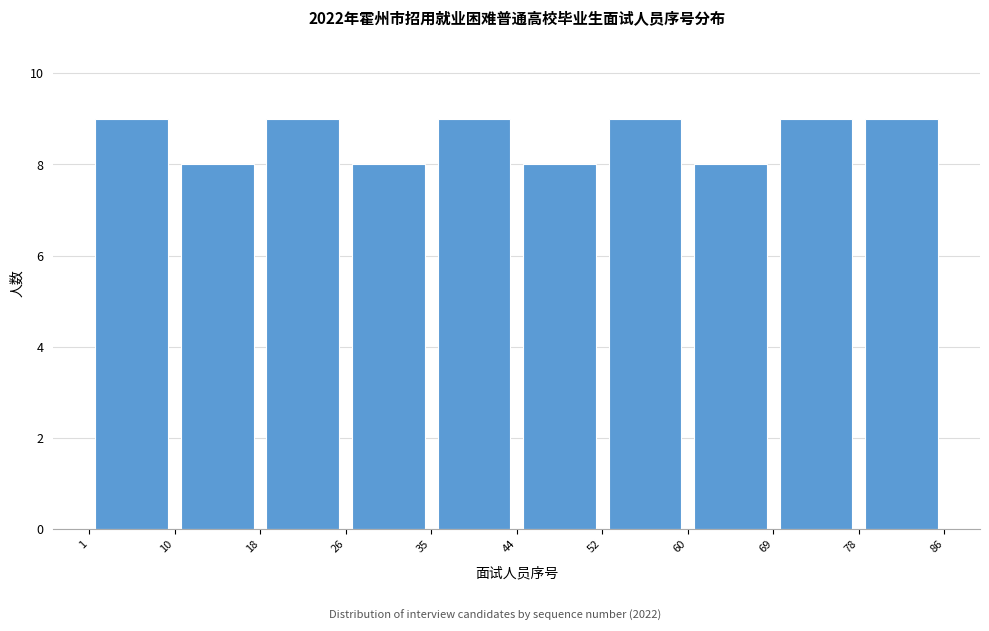

Reading left to right, transcribe this chart: for each bar, give the range it covers on the x-axis and its height. The values are not printed on the chart, so give them approximately, as read against the axis.

1 to 10: 9
10 to 18: 8
18 to 26: 9
26 to 35: 8
35 to 44: 9
44 to 52: 8
52 to 60: 9
60 to 69: 8
69 to 78: 9
78 to 86: 9